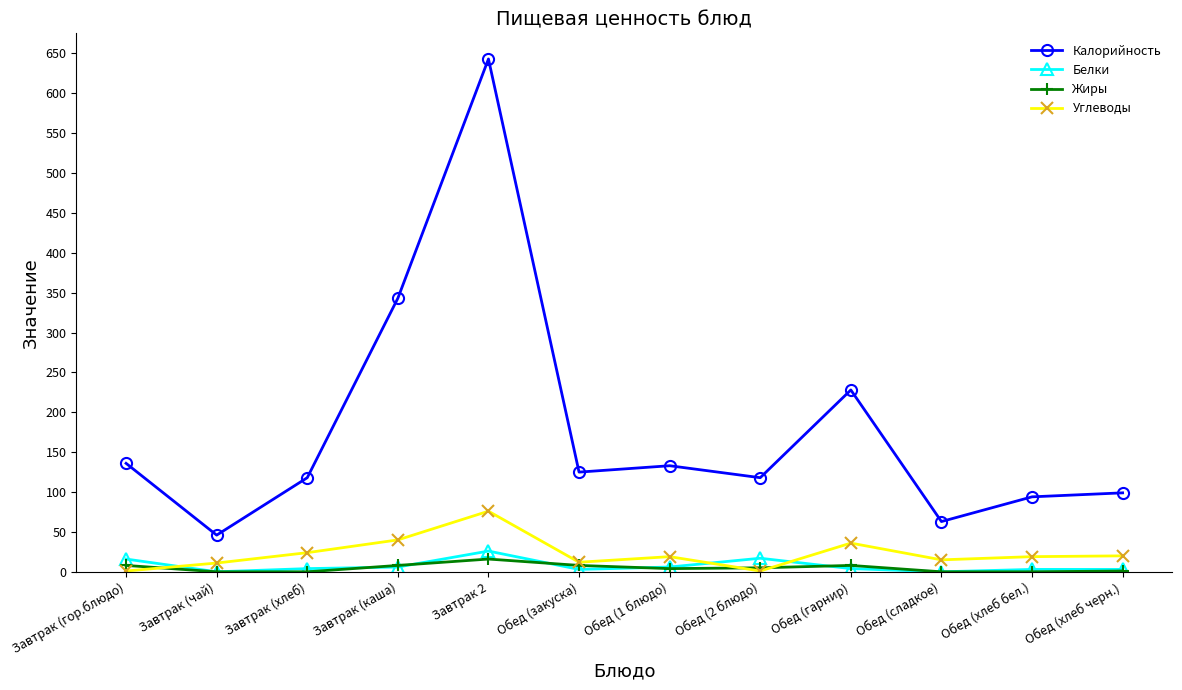

At which category is the sum across all series the highest?

Завтрак 2